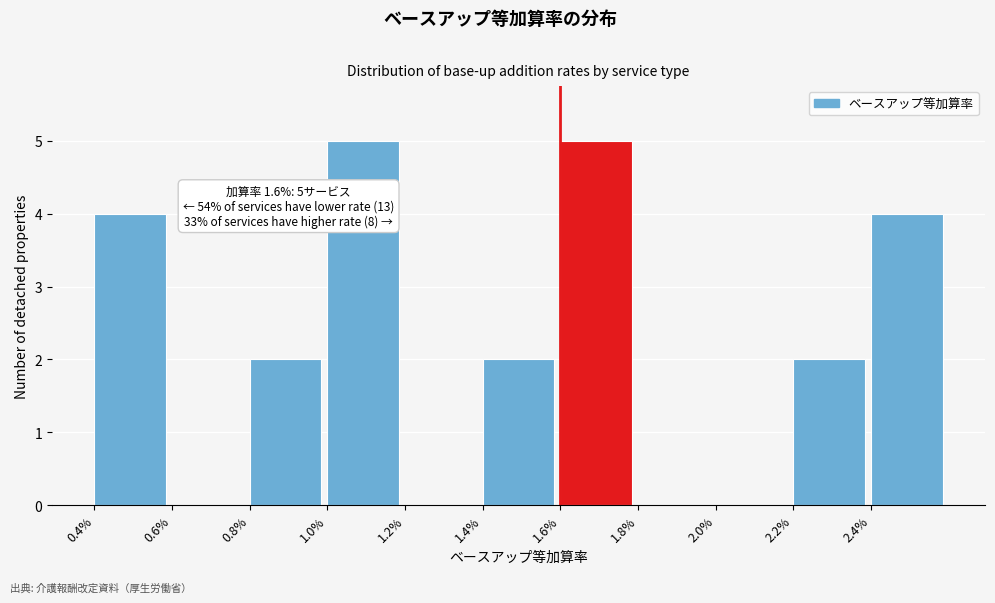

Reading right to left, transcribe all the data shown in this chart.

2.4%=4	2.2%=2	2.0%=0	1.8%=0	1.6%=5	1.4%=2	1.2%=0	1.0%=5	0.8%=2	0.6%=0	0.4%=4